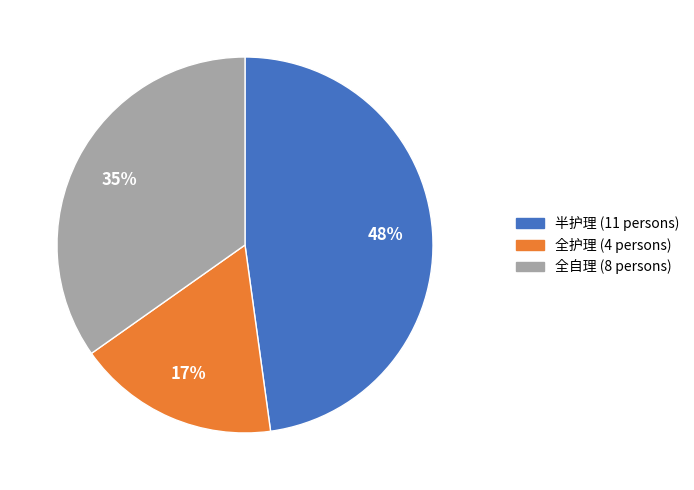

The 全护理 slice represents 17% of the pie. True or false?

True